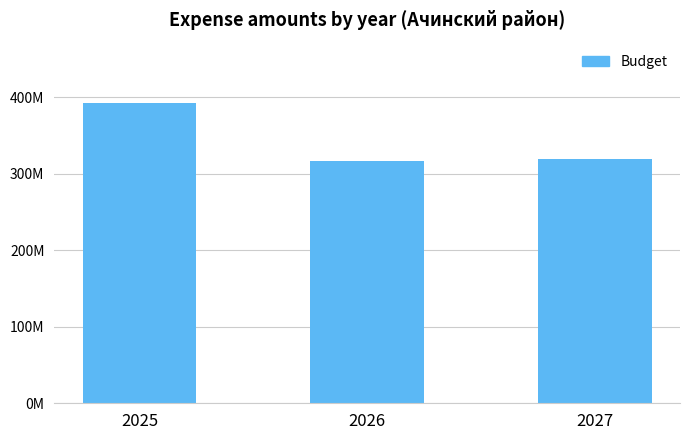

The chart shows a value of 319889217.2 at 2027. True or false?

True